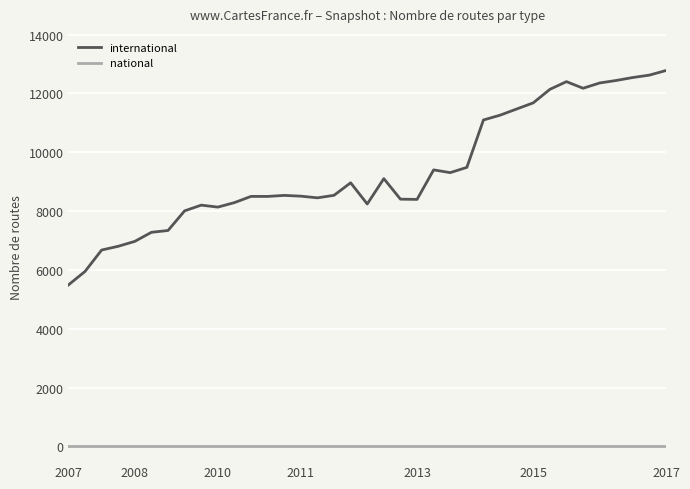

Does the chart display data point markers on the line(s)?

No